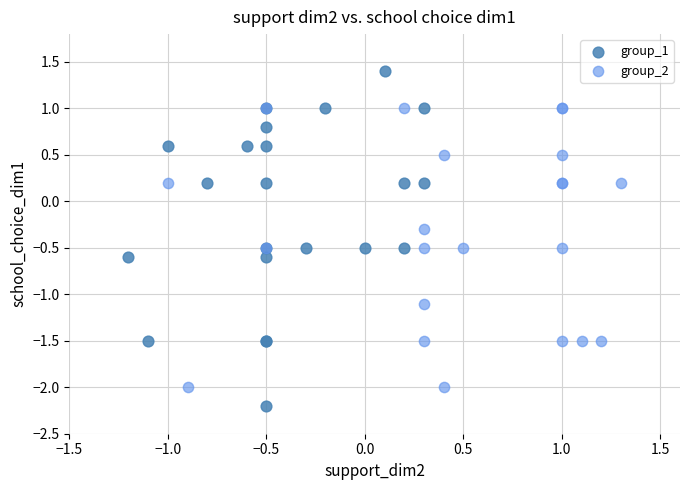

Which series reaches the maximum Y coordinate?

group_1